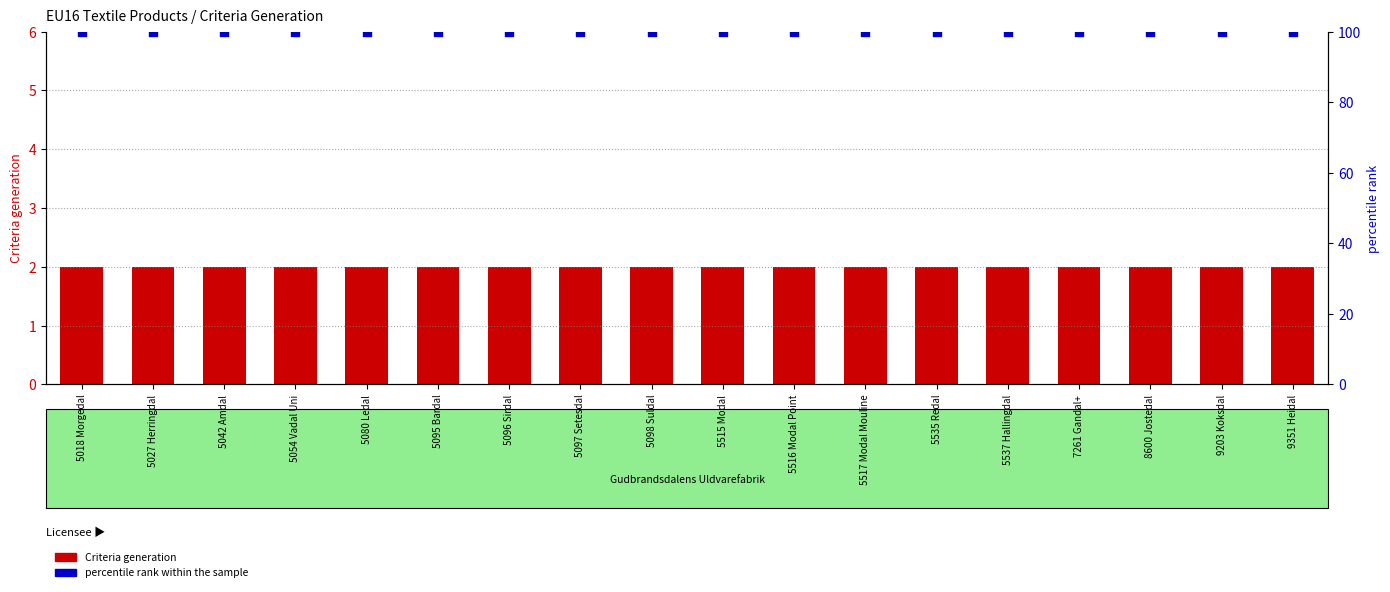

At which category is the sum across all series the highest?

5018 Morgedal